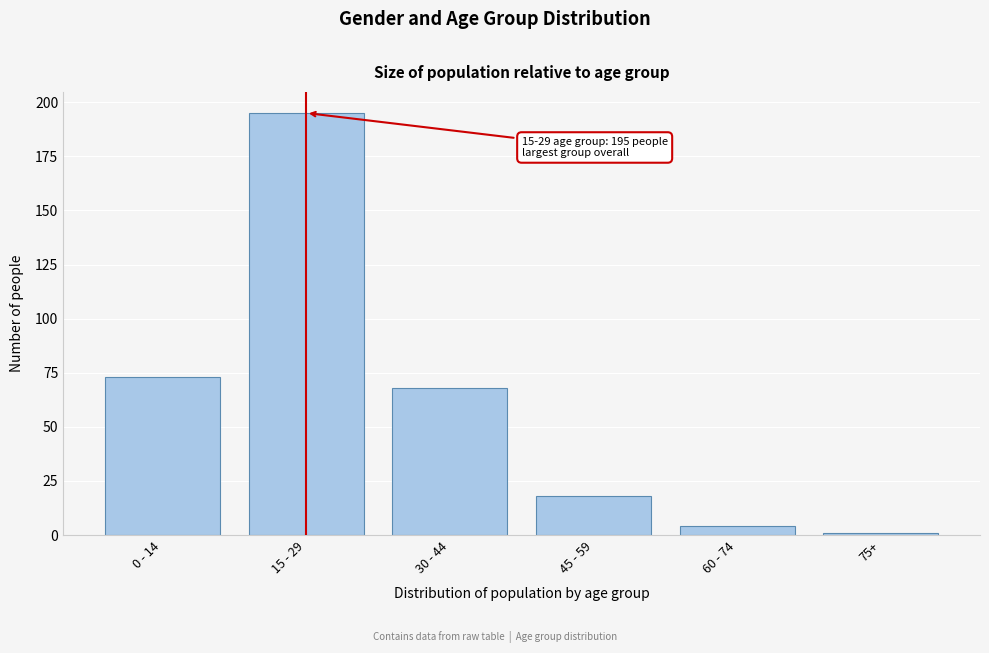

Reading left to right, extract all data points from this chart.

73	195	68	18	4	1